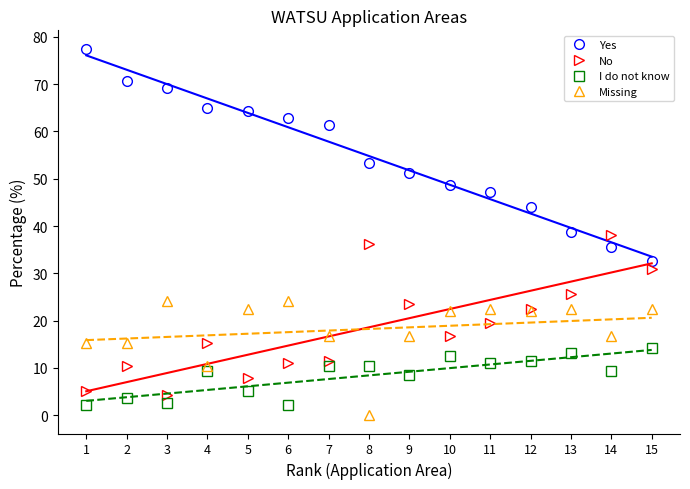

What is the spread (max minus min) of values at 10?

38.8